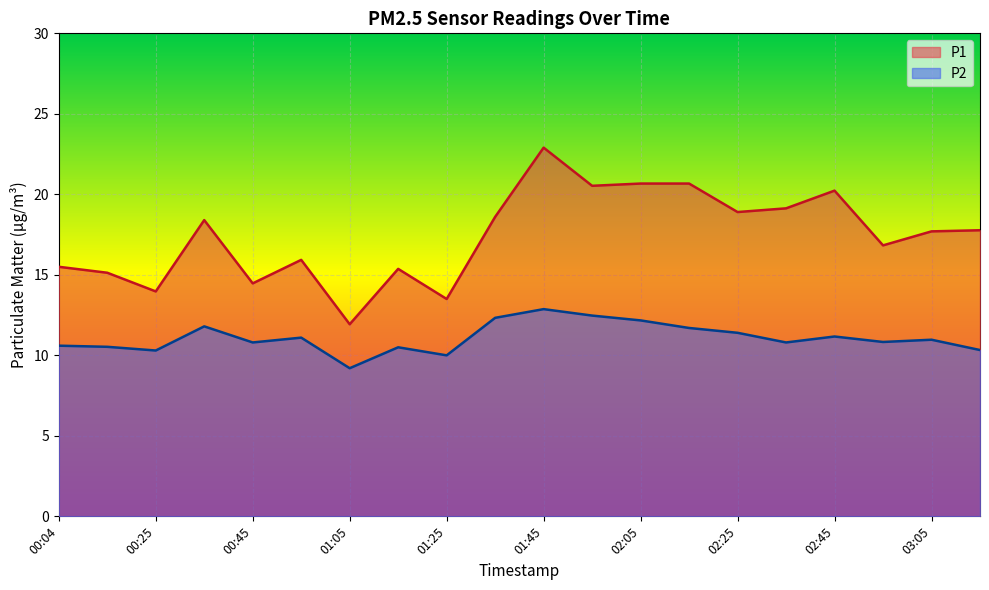

What is the label of the 2nd point from the right?

03:05